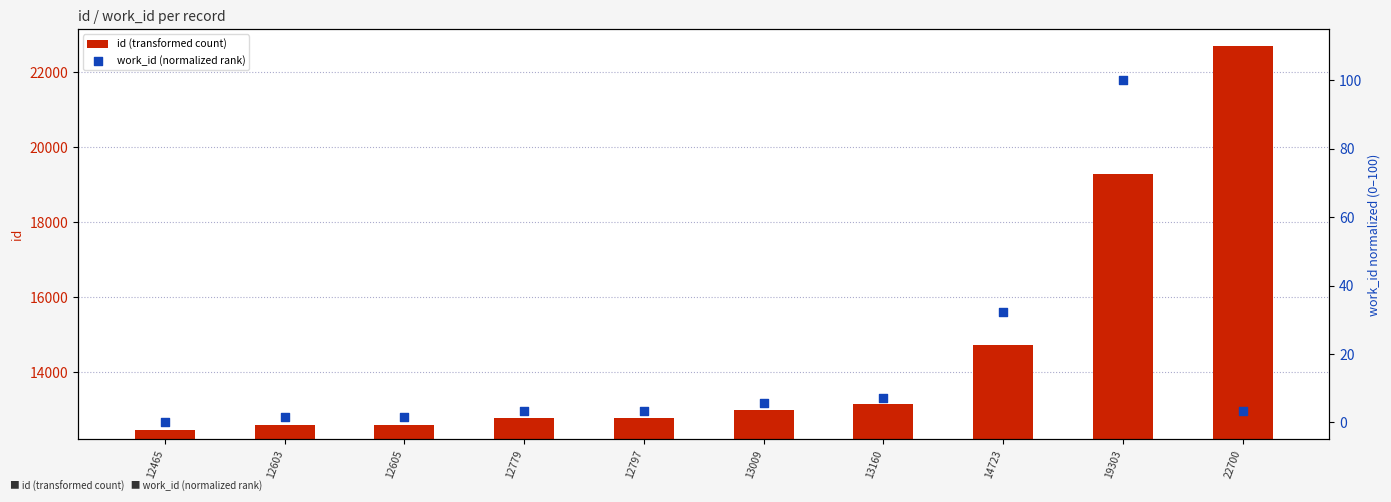

What are all the series names shown in the legend?

id (transformed count), work_id (normalized rank)